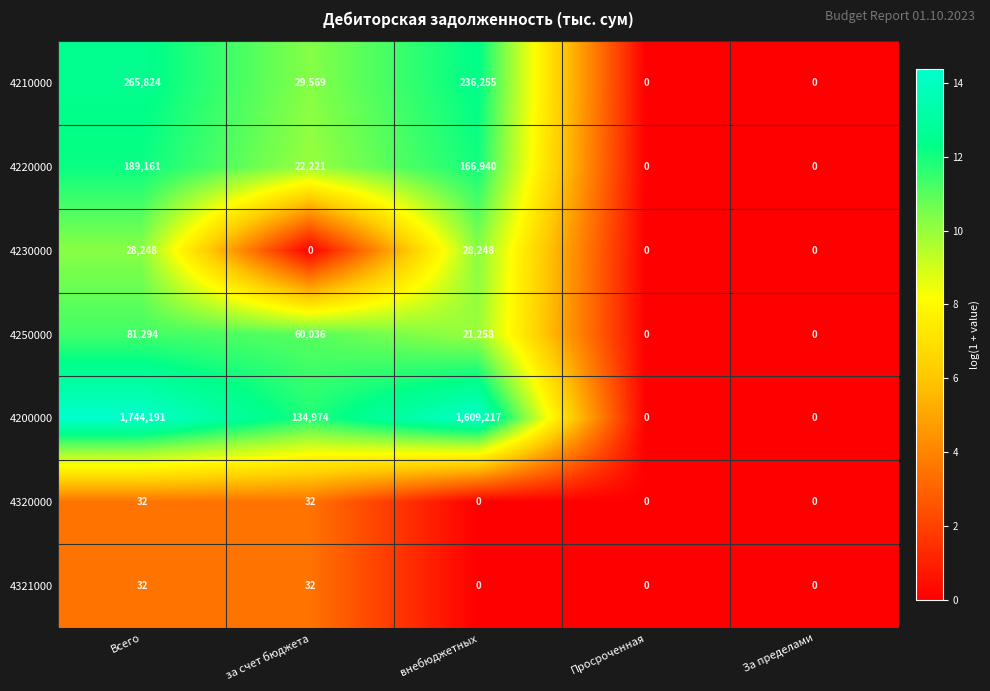

What is the total value across all series at Всего?

2308782